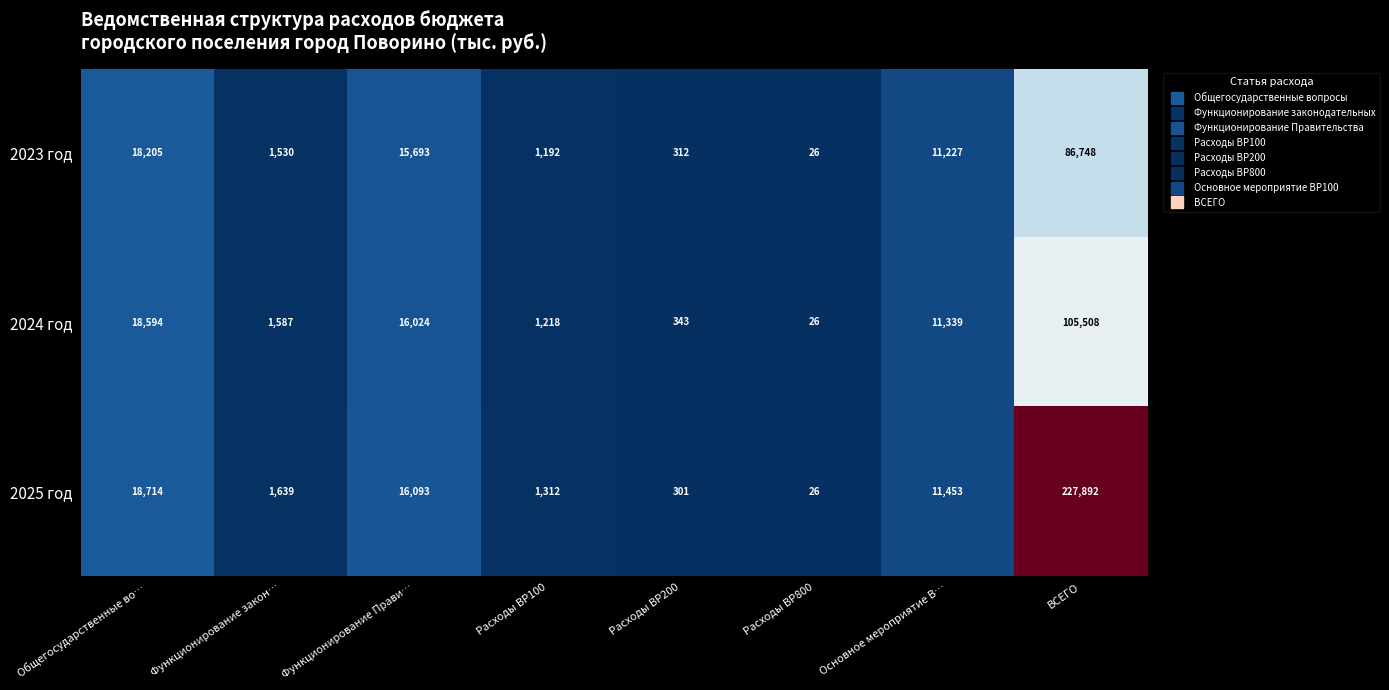

How many data points in 2023 год are less than 11227?

4